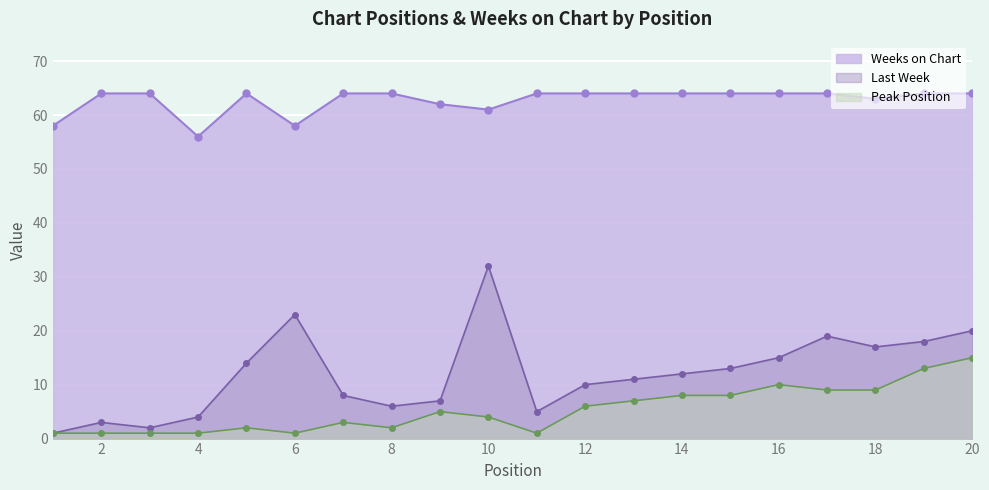

Between 2 and 3, which series saw the biggest shift?

Last Week